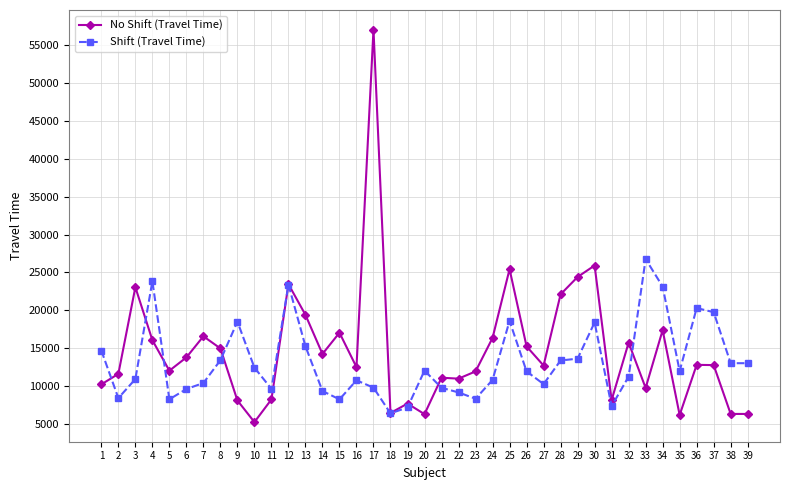

List the series in order of their peak value, highest first.

No Shift (Travel Time), Shift (Travel Time)